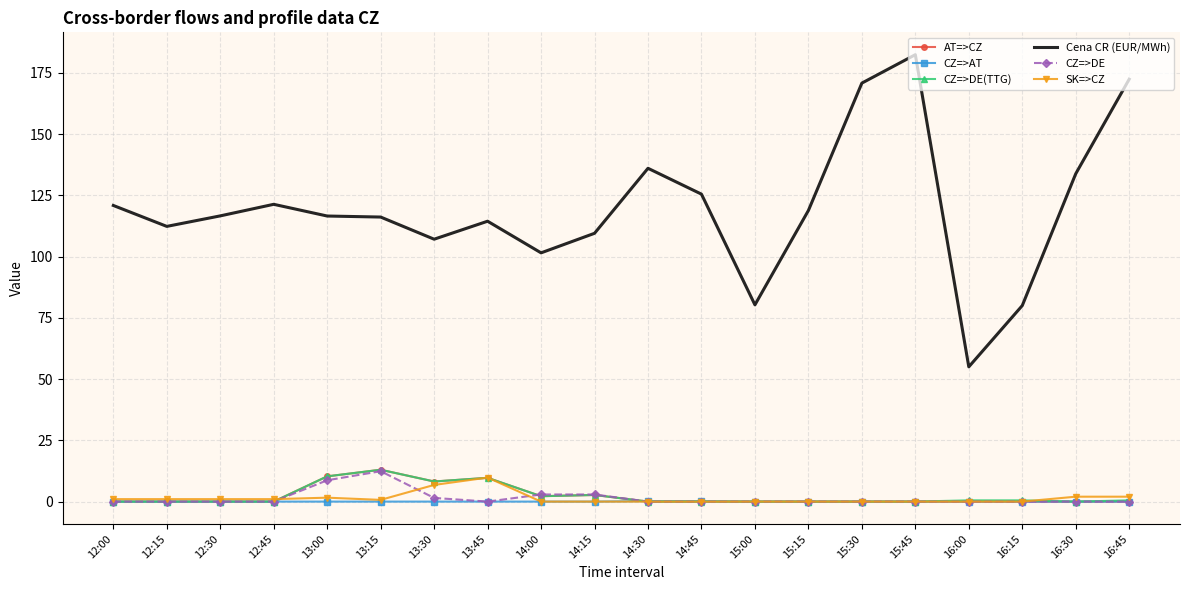

What is the difference between the Cena CR (EUR/MWh) values at 12:00 and 12:15?

8.5